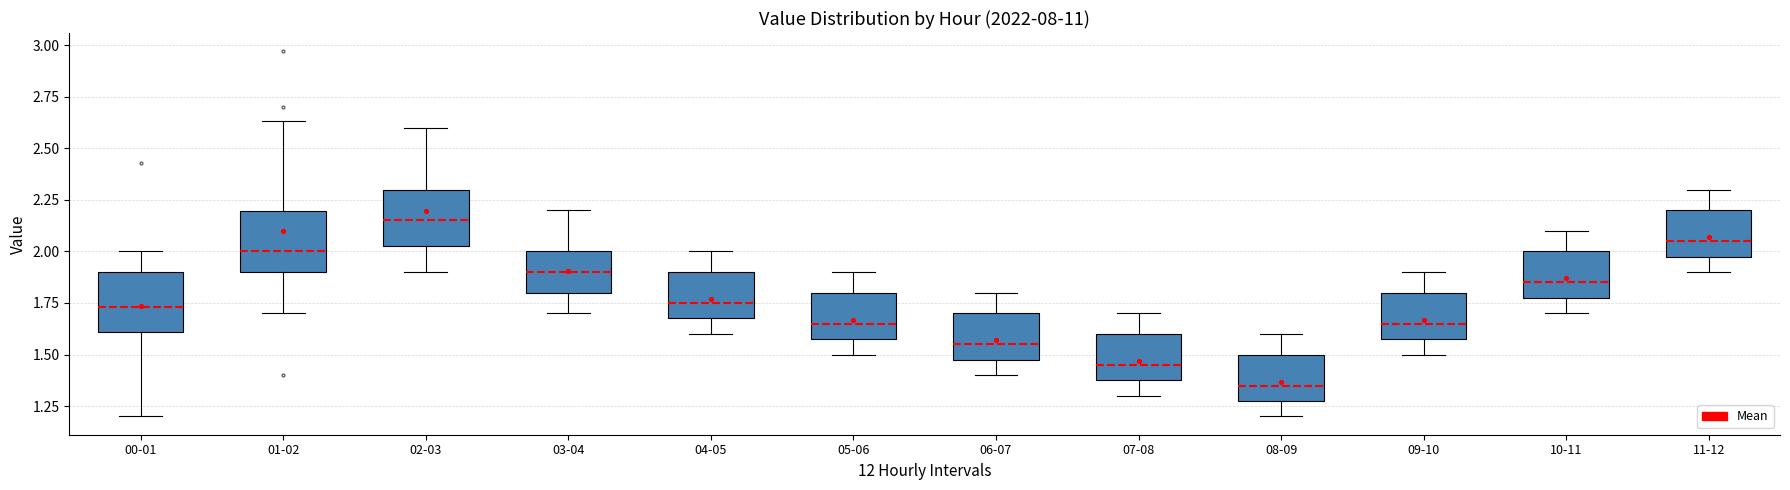

Reading left to right, read every box against the y-axis: the position of its median line, the range the box covers, and the ends of its whiskers. The values are not printed on the chart, so give them approximately, as read against the axis.

00-01: median 1.75, box 1.60 to 1.90, whiskers 1.20 to 2.00
01-02: median 2.00, box 1.90 to 2.20, whiskers 1.70 to 2.65
02-03: median 2.15, box 2.05 to 2.30, whiskers 1.90 to 2.60
03-04: median 1.90, box 1.80 to 2.00, whiskers 1.70 to 2.20
04-05: median 1.75, box 1.70 to 1.90, whiskers 1.60 to 2.00
05-06: median 1.65, box 1.60 to 1.80, whiskers 1.50 to 1.90
06-07: median 1.55, box 1.50 to 1.70, whiskers 1.40 to 1.80
07-08: median 1.45, box 1.40 to 1.60, whiskers 1.30 to 1.70
08-09: median 1.35, box 1.30 to 1.50, whiskers 1.20 to 1.60
09-10: median 1.65, box 1.60 to 1.80, whiskers 1.50 to 1.90
10-11: median 1.85, box 1.80 to 2.00, whiskers 1.70 to 2.10
11-12: median 2.05, box 2.00 to 2.20, whiskers 1.90 to 2.30